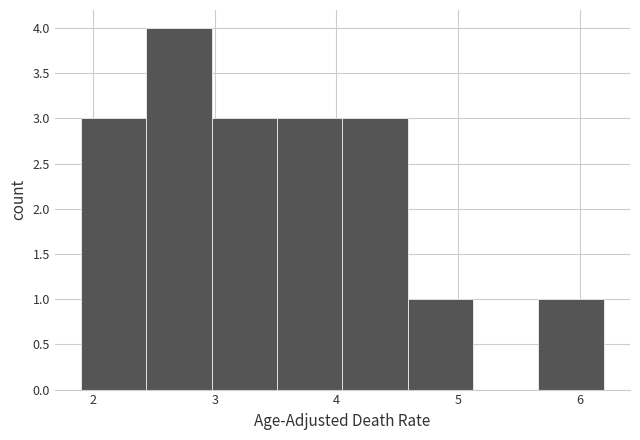

Reading left to right, list every bar in this chart as the range it spans on the x-axis followed by its height. Neither the bar edges nor the heights are printed on the chart, so give them approximately, as read against the axes.

1.9 to 2.4: 3
2.4 to 3.0: 4
3.0 to 3.5: 3
3.5 to 4.1: 3
4.1 to 4.6: 3
4.6 to 5.1: 1
5.1 to 5.7: 0
5.7 to 6.2: 1